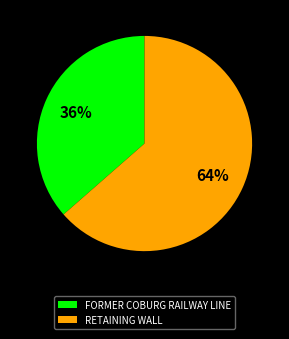

Rank the categories by value from highest to lowest.

RETAINING WALL, FORMER COBURG RAILWAY LINE